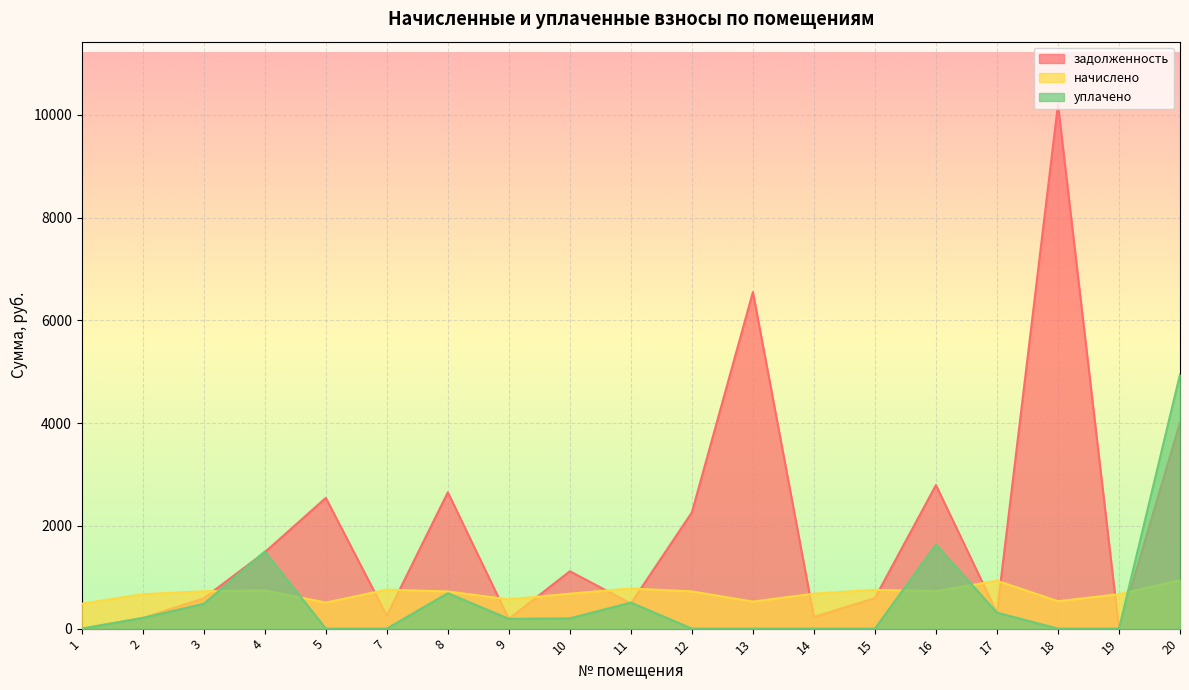

True or false: задолженность has a value of 594.4 at 15.

True